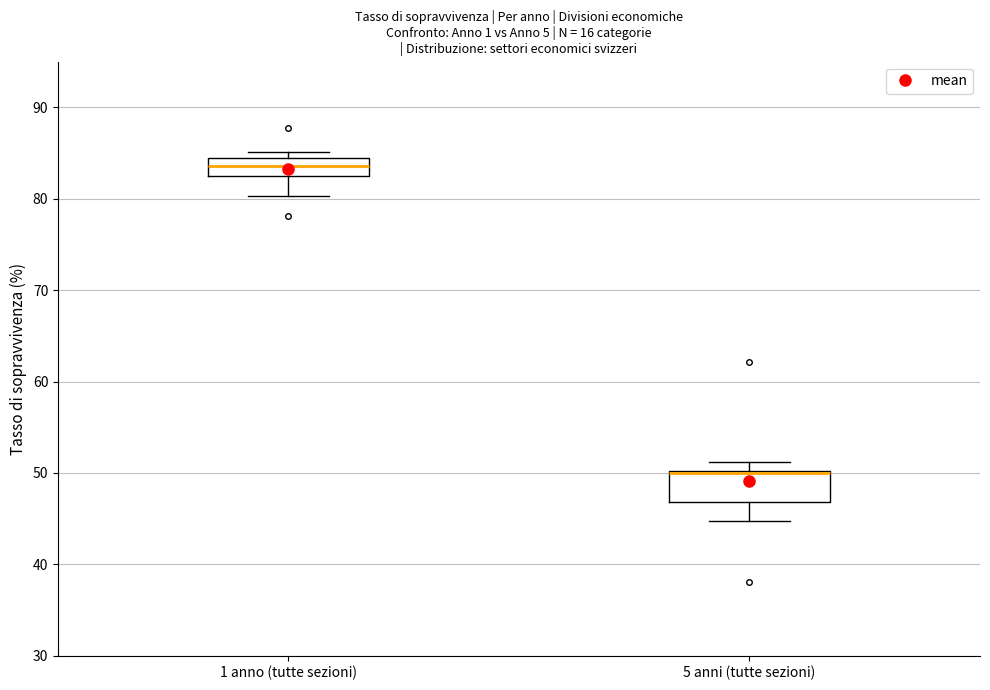

Reading left to right, transcribe this box plot: for each box, give where its median line is, the range the box spans, and where its two whiskers end, as read against the y-axis. The values are not printed on the chart, so give them approximately, as read against the axis.

1 anno (tutte sezioni): median 84 (inside the box), box 82 to 84, whiskers 80 to 85
5 anni (tutte sezioni): median 50, box 47 to 50, whiskers 45 to 51